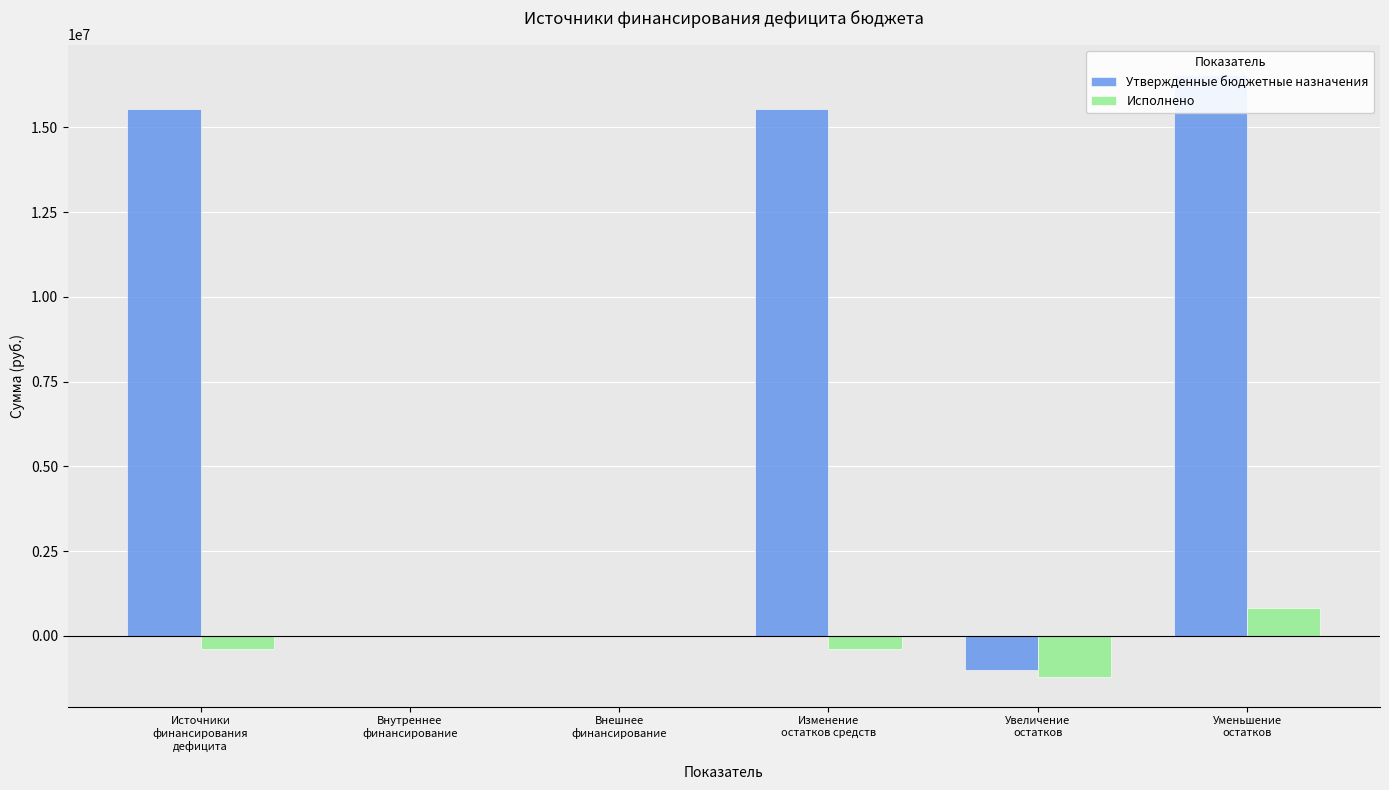

How many values in Исполнено are above zero?

1